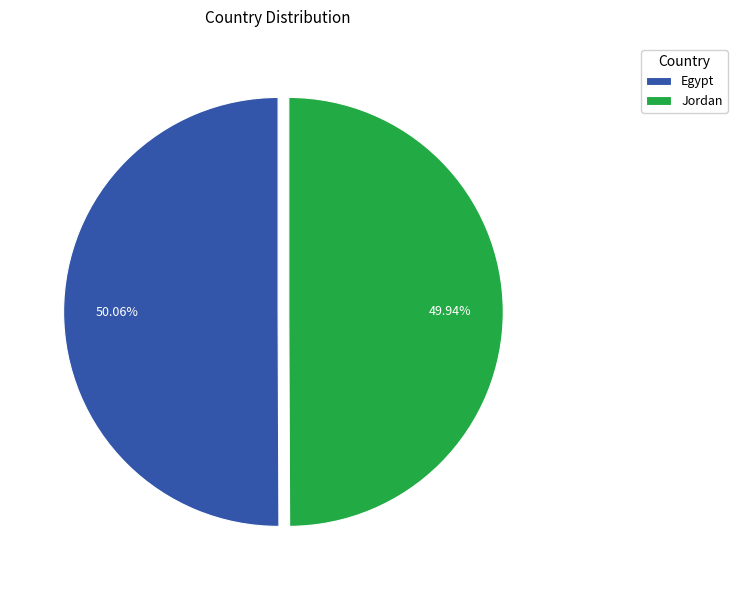

What percentage is the Jordan slice, to the nearest percent?

50%